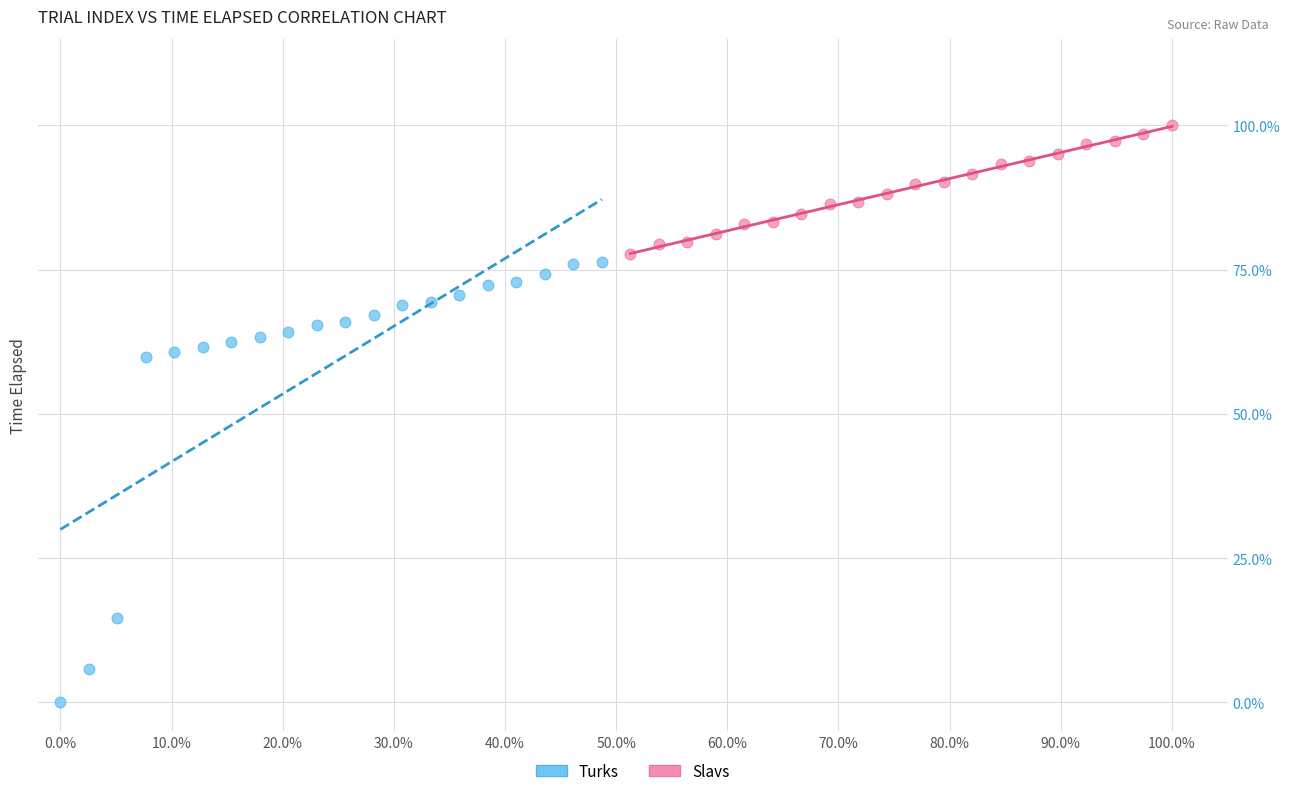

What are all the series names shown in the legend?

Turks, Slavs